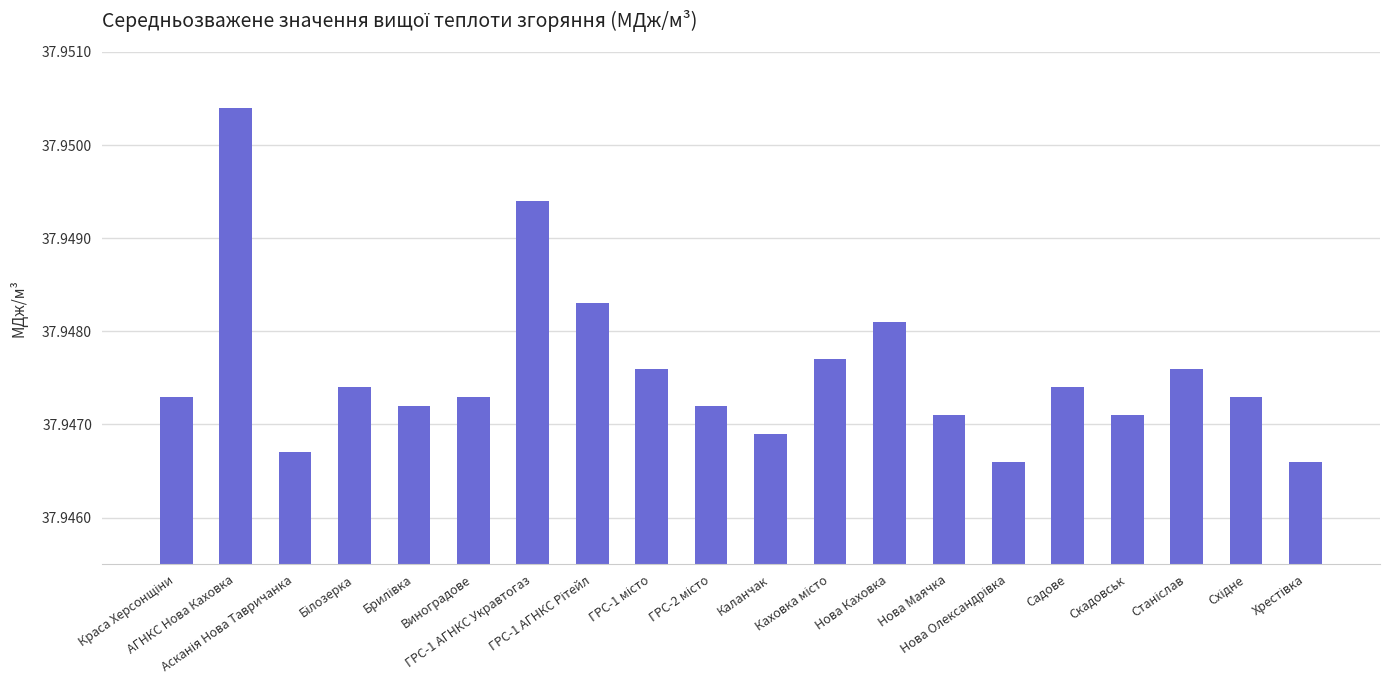

What is the sum of all values?

759.0